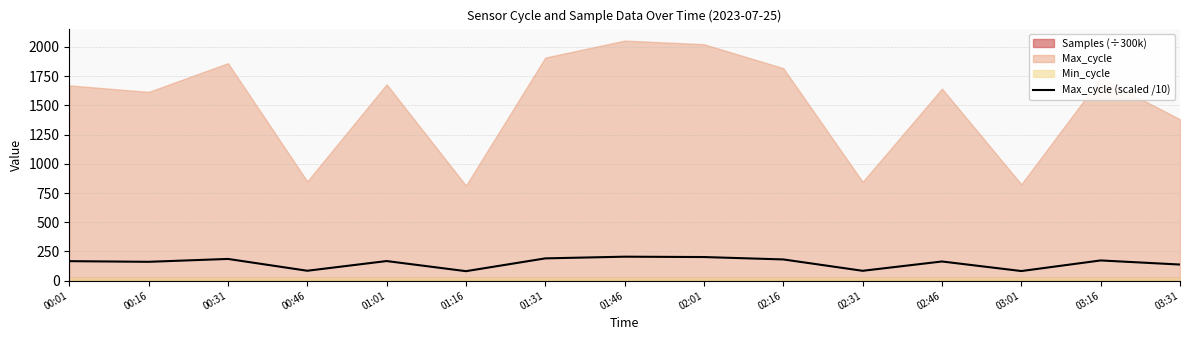

How many points are higher than both their immediate neighbors (excluding endpoints)?

5